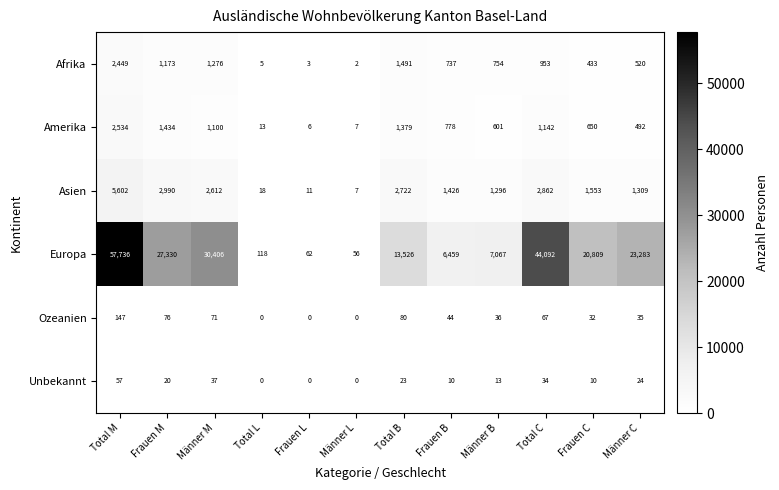

Count the number of categories in the chart.

12